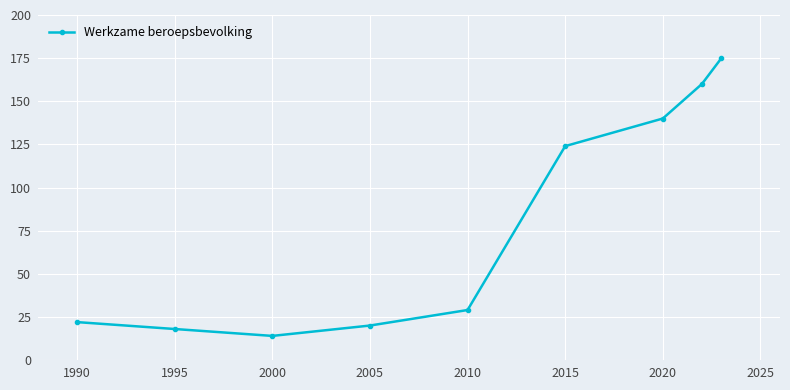

True or false: there are more than 2 points higher than both neighbors.

False